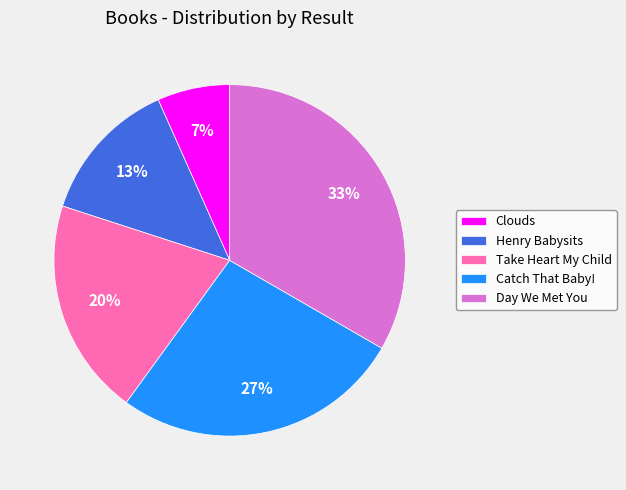

True or false: Clouds accounts for 1% of the total.

False